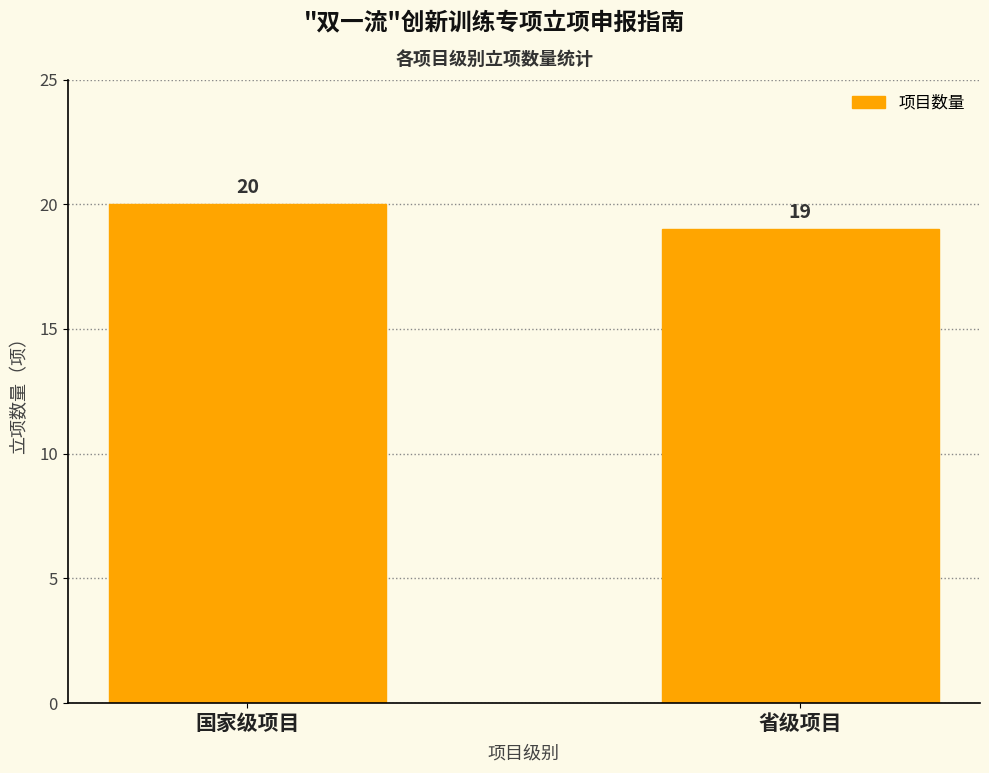

What is the maximum value shown in the chart?

20